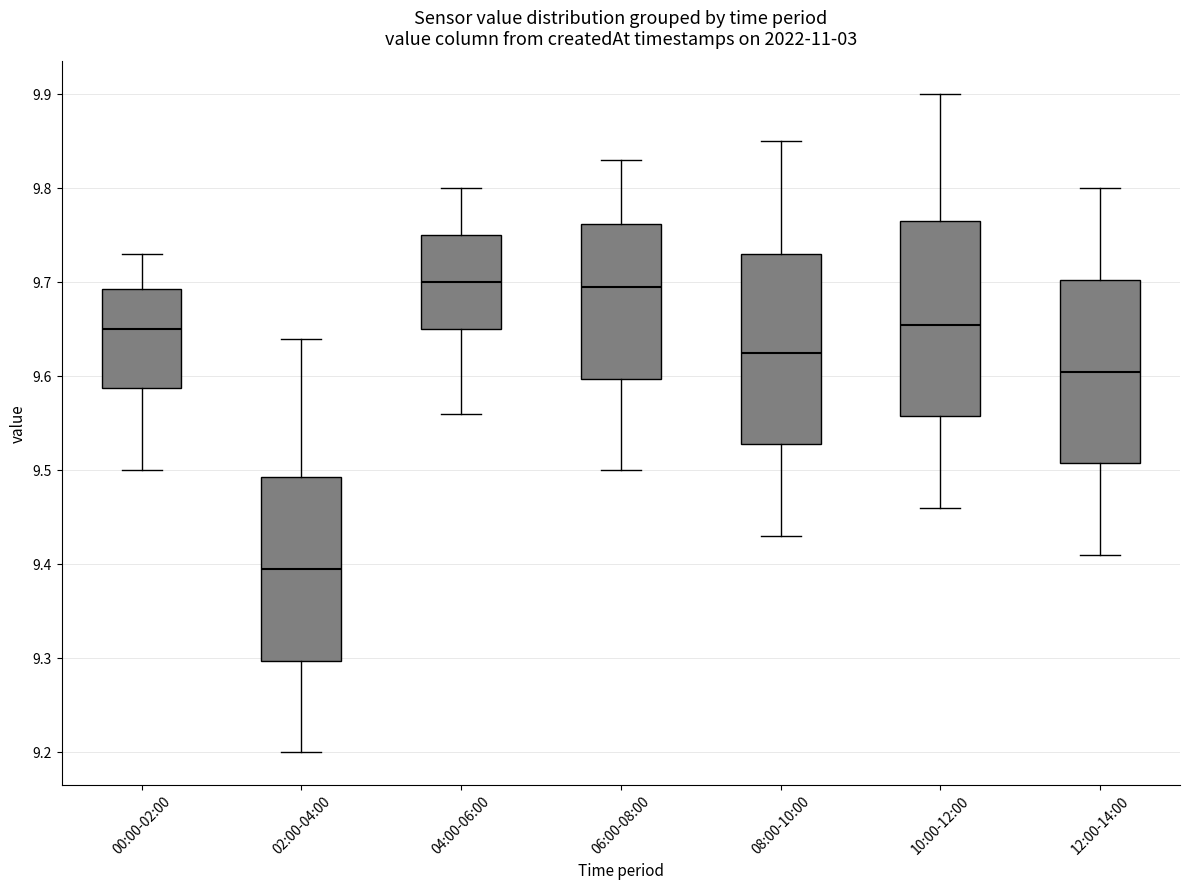

Reading left to right, transcribe this box plot: for each box, give where its median line is, the range the box spans, and where its two whiskers end, as read against the y-axis. The values are not printed on the chart, so give them approximately, as read against the axis.

00:00-02:00: median 9.65, box 9.59 to 9.69, whiskers 9.50 to 9.73
02:00-04:00: median 9.40, box 9.30 to 9.49, whiskers 9.20 to 9.64
04:00-06:00: median 9.70, box 9.65 to 9.75, whiskers 9.56 to 9.80
06:00-08:00: median 9.70, box 9.60 to 9.76, whiskers 9.50 to 9.83
08:00-10:00: median 9.63, box 9.53 to 9.73, whiskers 9.43 to 9.85
10:00-12:00: median 9.66, box 9.56 to 9.77, whiskers 9.46 to 9.90
12:00-14:00: median 9.61, box 9.51 to 9.70, whiskers 9.41 to 9.80